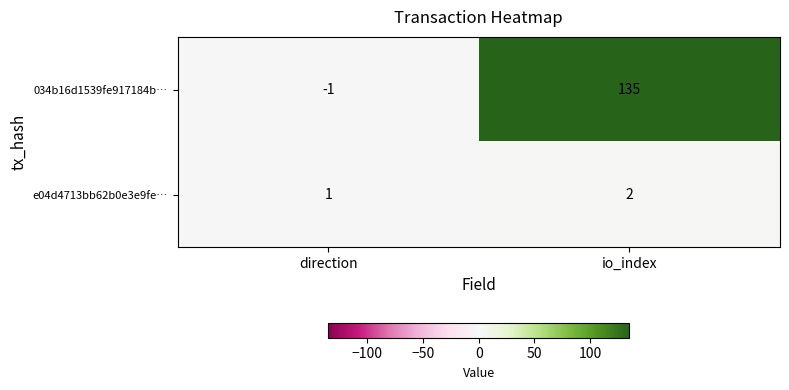

At which category does the chart reach its peak across all series?

io_index